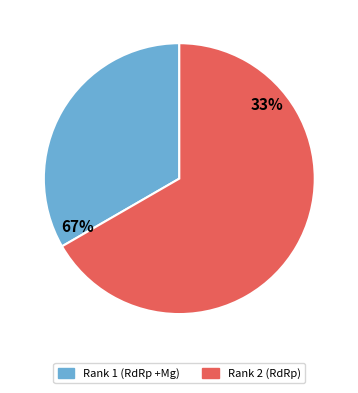

To the nearest percent, what percentage of the pie is Rank 1 (RdRp +Mg)?

33%